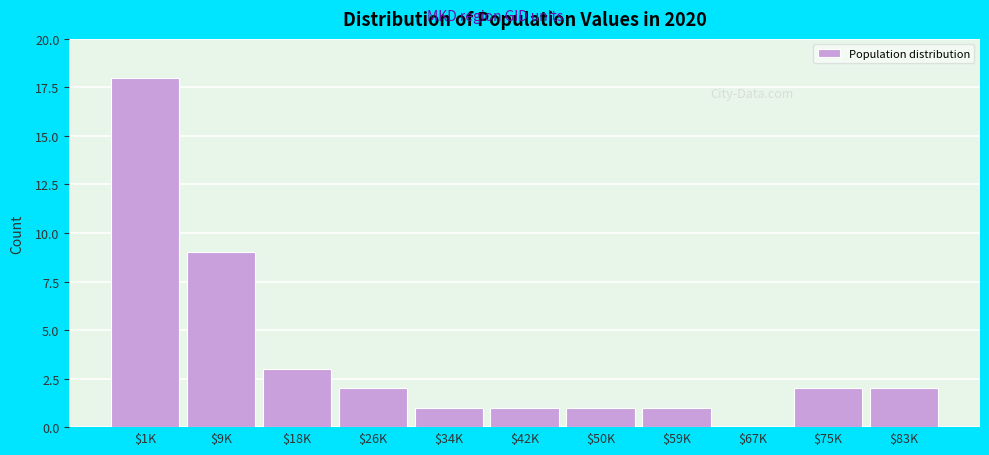

Is it true that the value at $1K is 6?

False